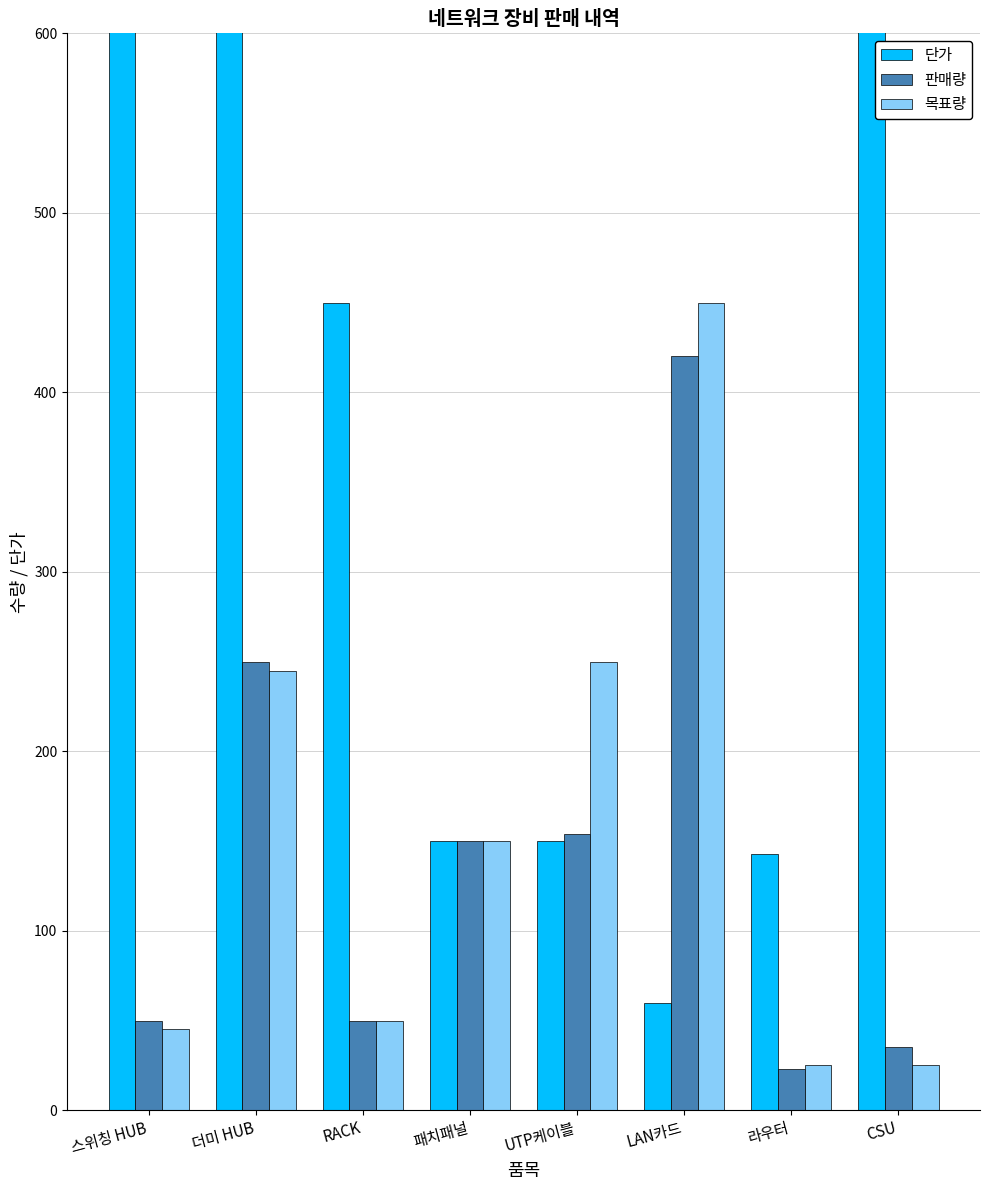

Which has a higher value, 라우터 or 더미 HUB?

더미 HUB